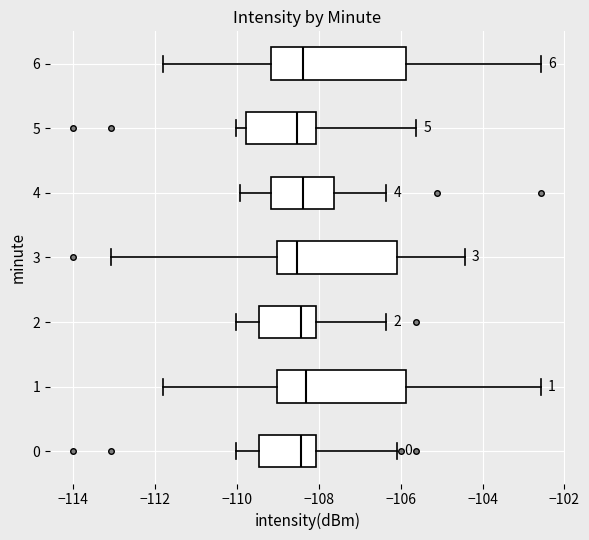

Reading bottom to top, read every box against the x-axis: the position of its median line, the range the box covers, and the ends of its whiskers. The values are not printed on the chart, so give them approximately, as read against the axis.

0: median -108.4, box -109.4 to -108.0, whiskers -110.0 to -106.0
1: median -108.2, box -109.0 to -105.8, whiskers -111.8 to -102.6
2: median -108.4, box -109.4 to -108.0, whiskers -110.0 to -106.4
3: median -108.6, box -109.0 to -106.0, whiskers -113.0 to -104.4
4: median -108.4, box -109.2 to -107.6, whiskers -110.0 to -106.4
5: median -108.6, box -109.8 to -108.0, whiskers -110.0 to -105.6
6: median -108.4, box -109.2 to -105.8, whiskers -111.8 to -102.6